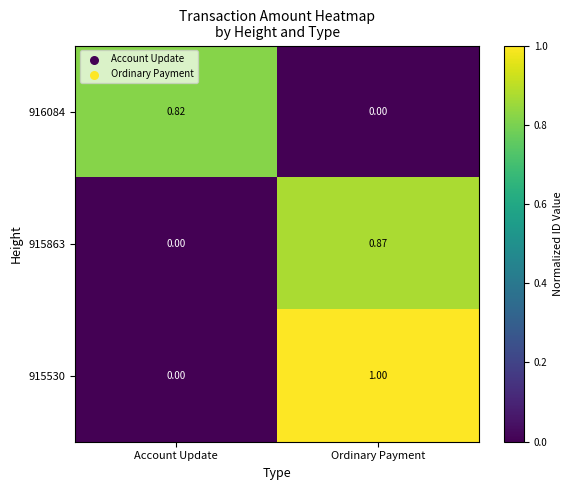

At which category does the chart reach its peak across all series?

Ordinary Payment